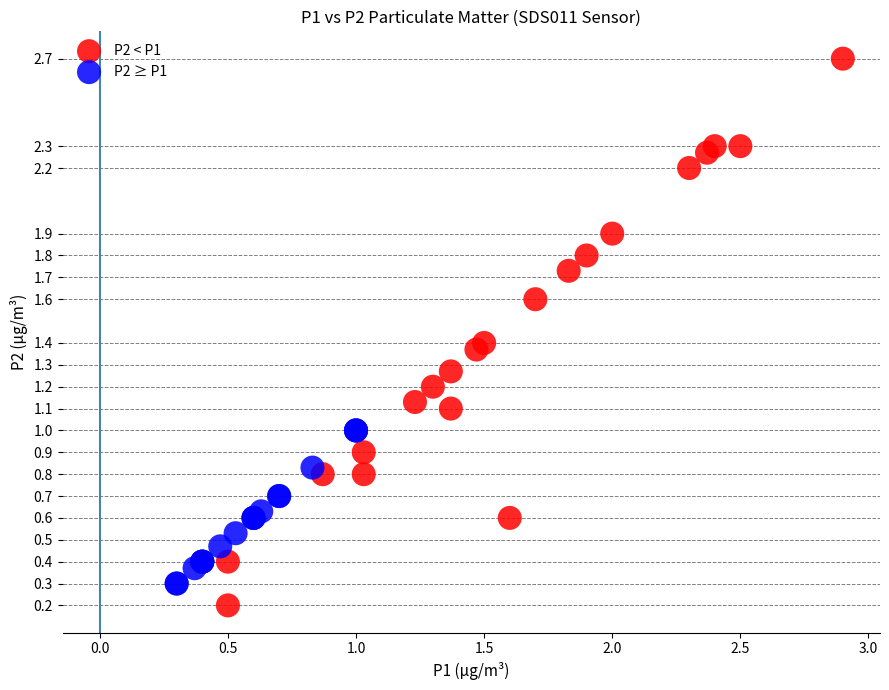

Which series contains the lowest Y value?

P2 < P1